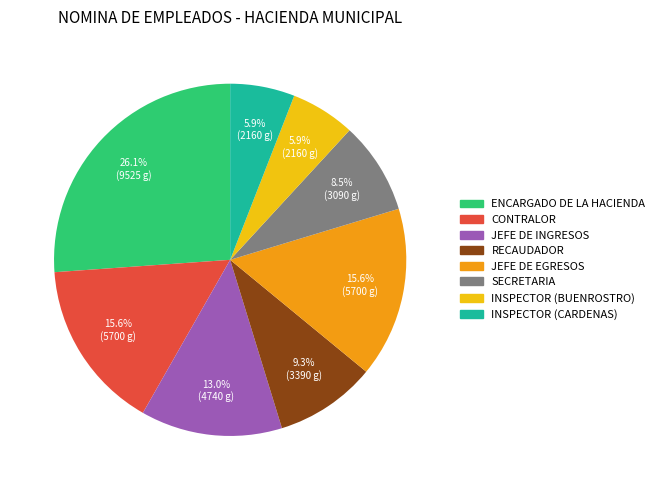

What percentage is the INSPECTOR (CARDENAS) slice, to the nearest percent?

6%